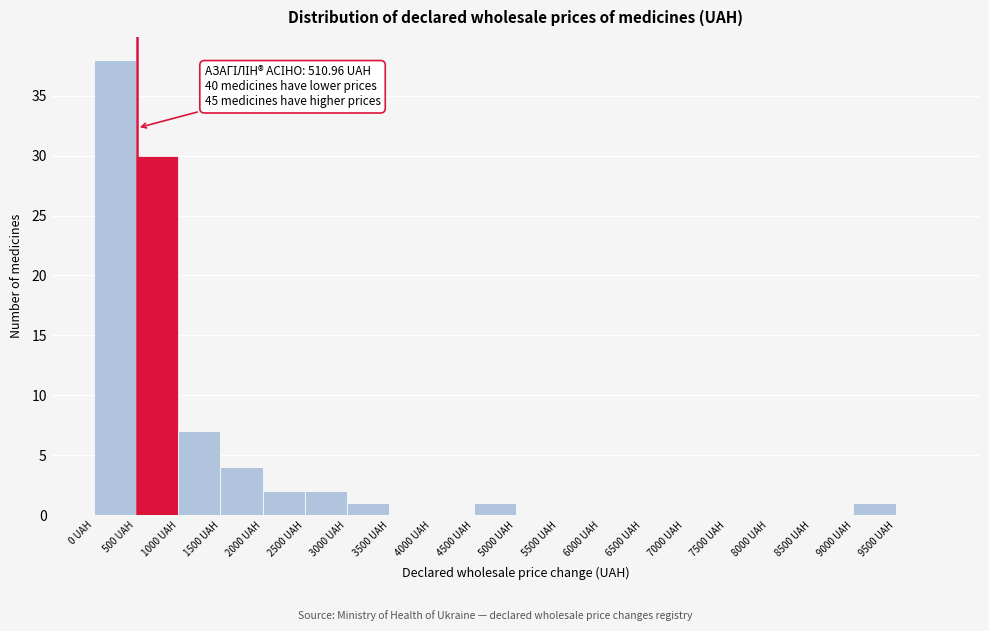

Which range on the x-axis has the tallest bar?

0 to 500